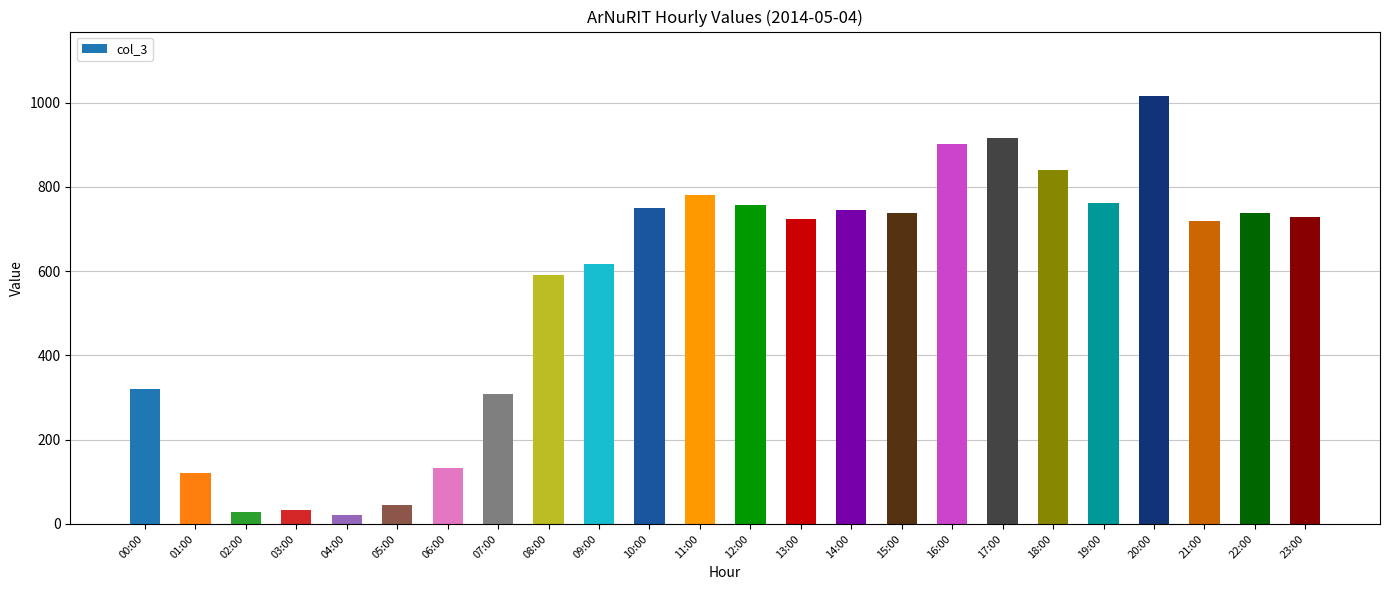

What is the difference between the maximum and second lowest values?

988